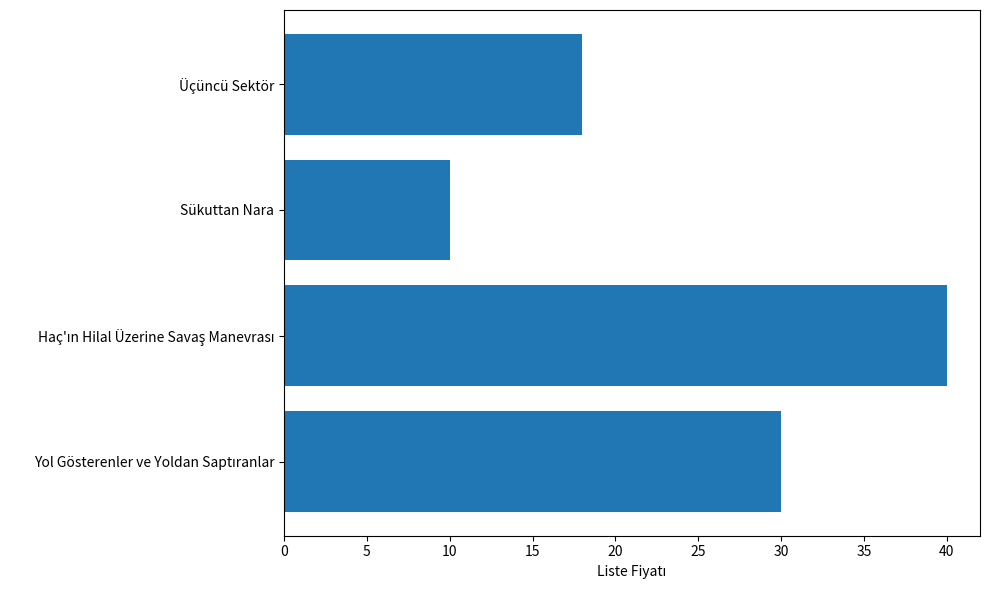

Which category has the lowest value across all series?

Sükuttan Nara